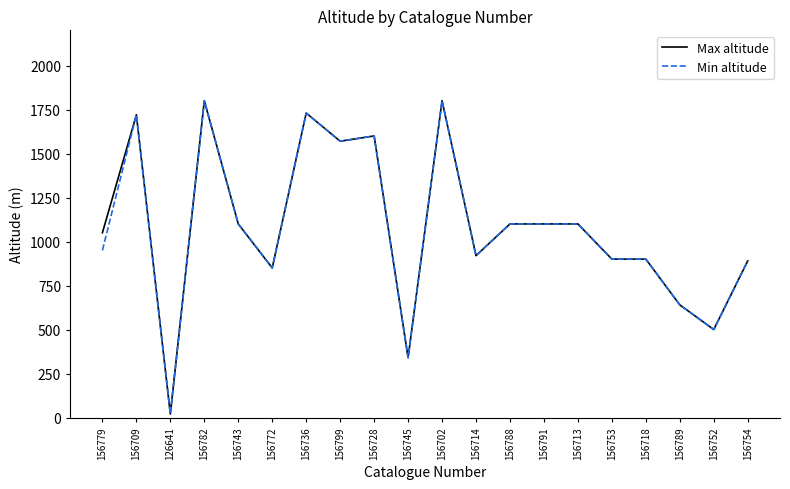

What position from the left is 156791?

14